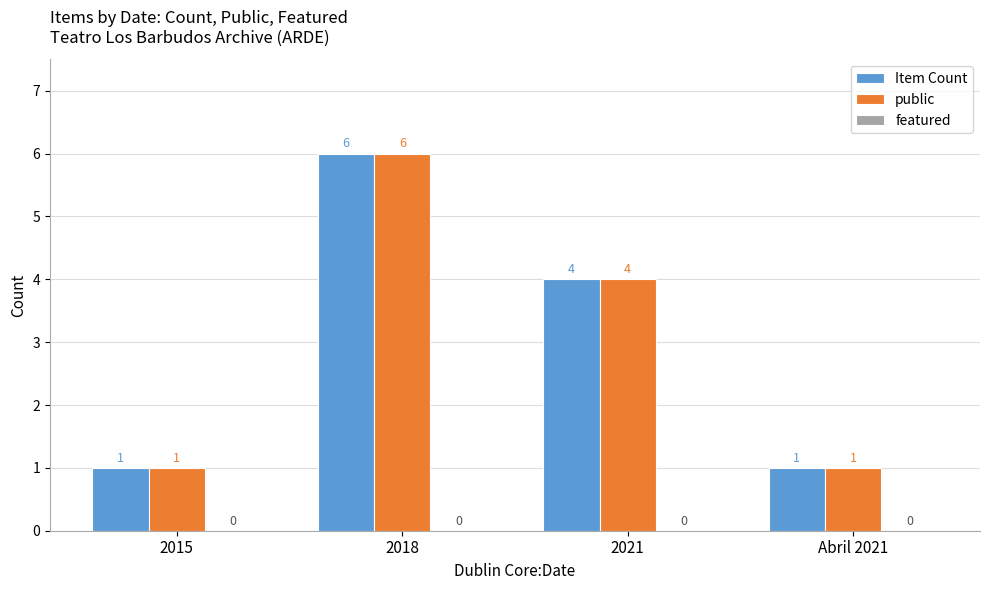

The value of public at 2018 is 6. True or false?

True